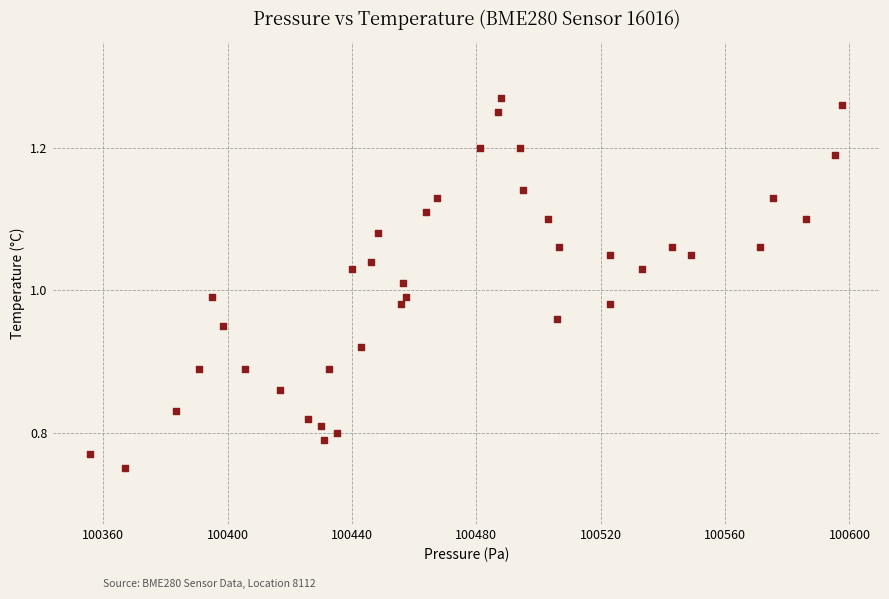

What is the range of Y values (max minus min)?

0.5